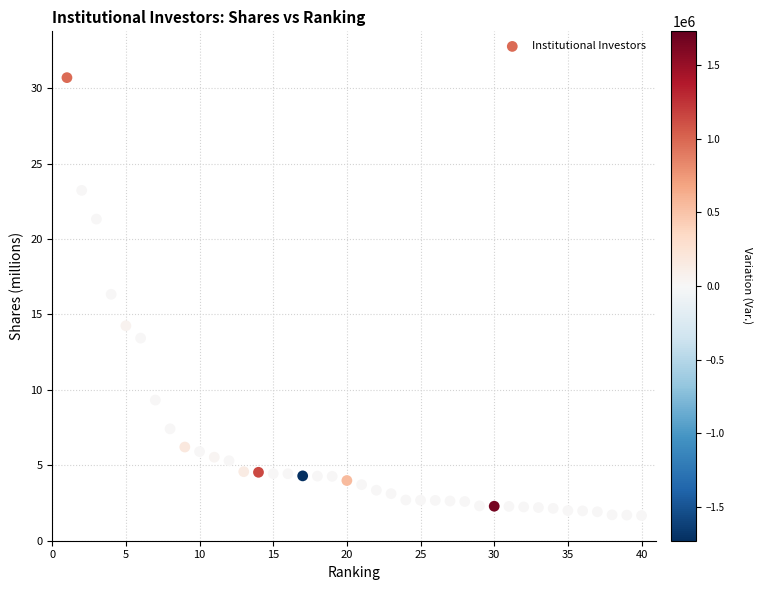

What Y value in the scatter plot is closest to 16?

16.3